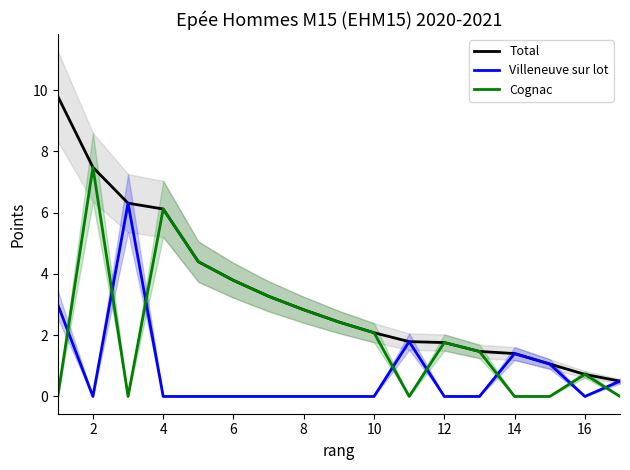

The value of Total at 14 is 1.4. True or false?

True